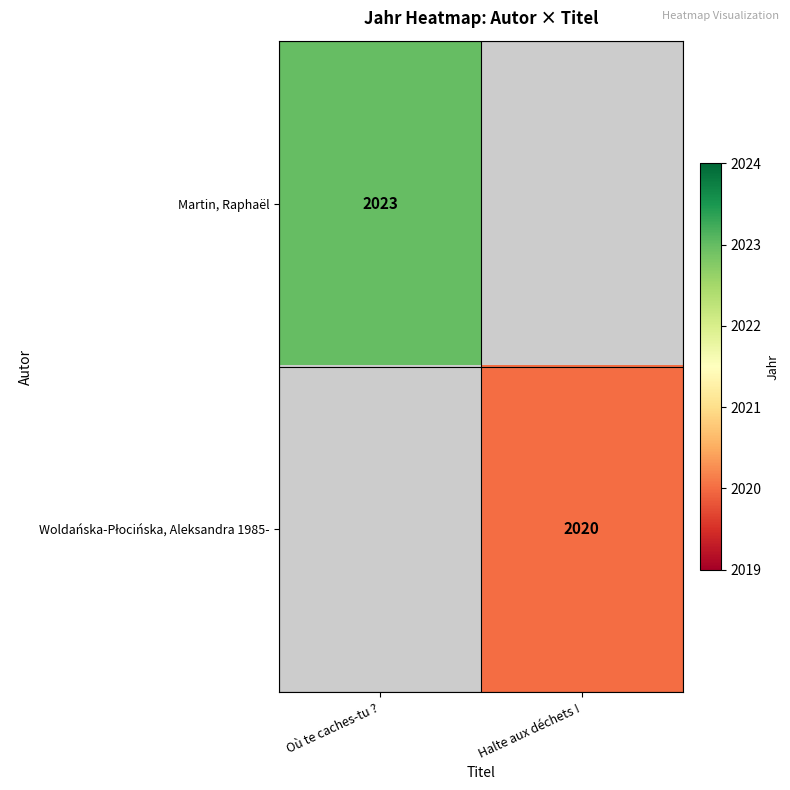

Rank the categories by Martin, Raphaël value from lowest to highest.

Halte aux déchets !, Où te caches-tu ?